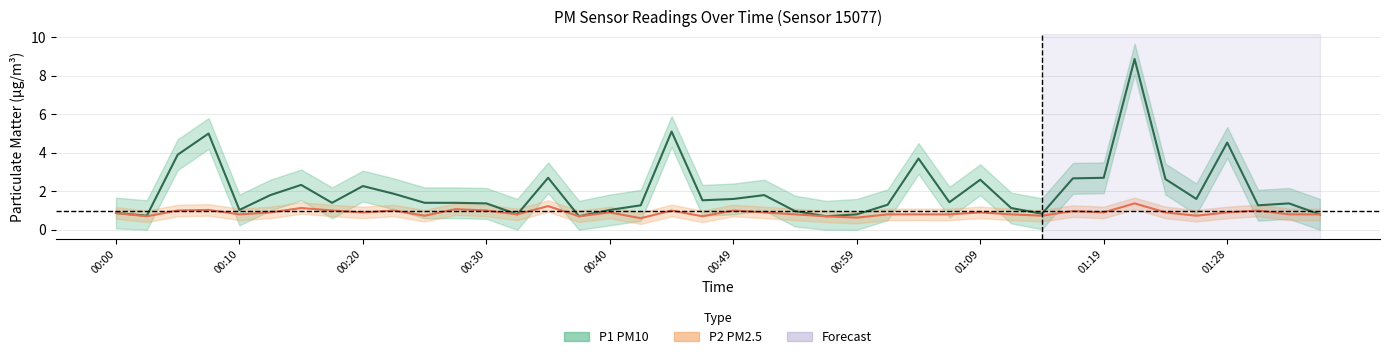

In P1 center, how many points are higher than both neighbors (excluding endpoints)?

11